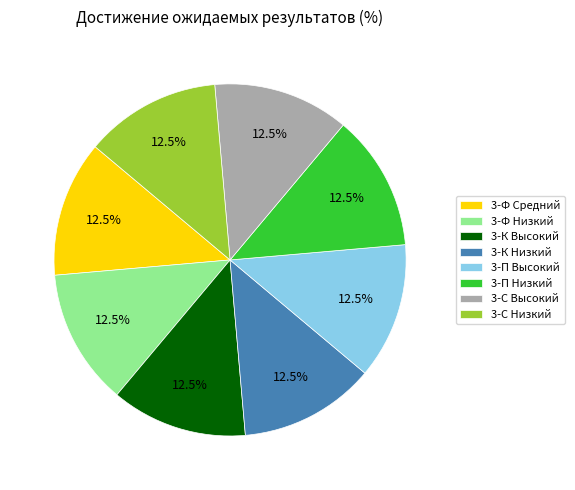

To the nearest percent, what is the average slice percentage?

12%